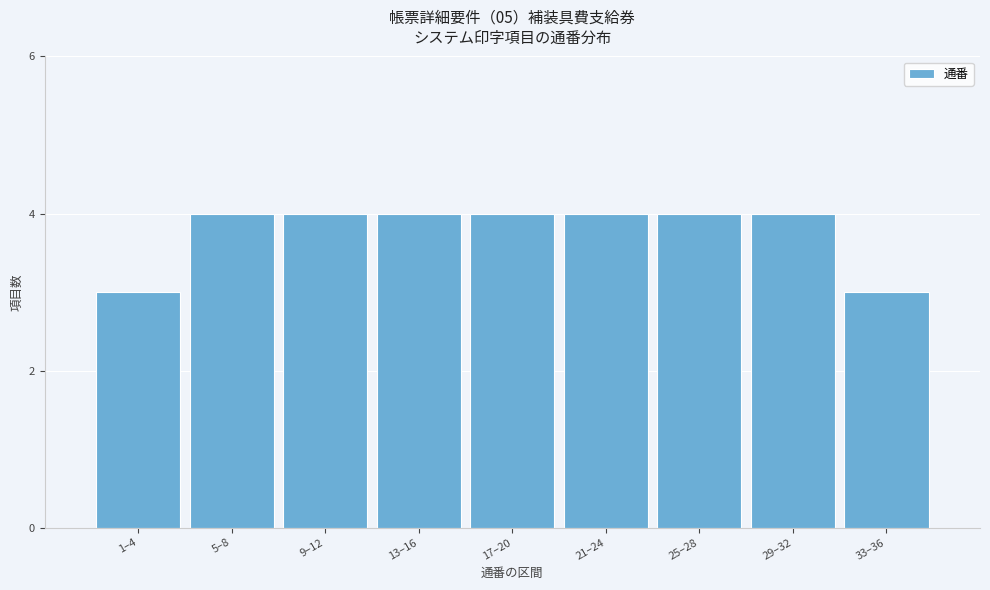

Reading left to right, extract all data points from this chart.

3	4	4	4	4	4	4	4	3